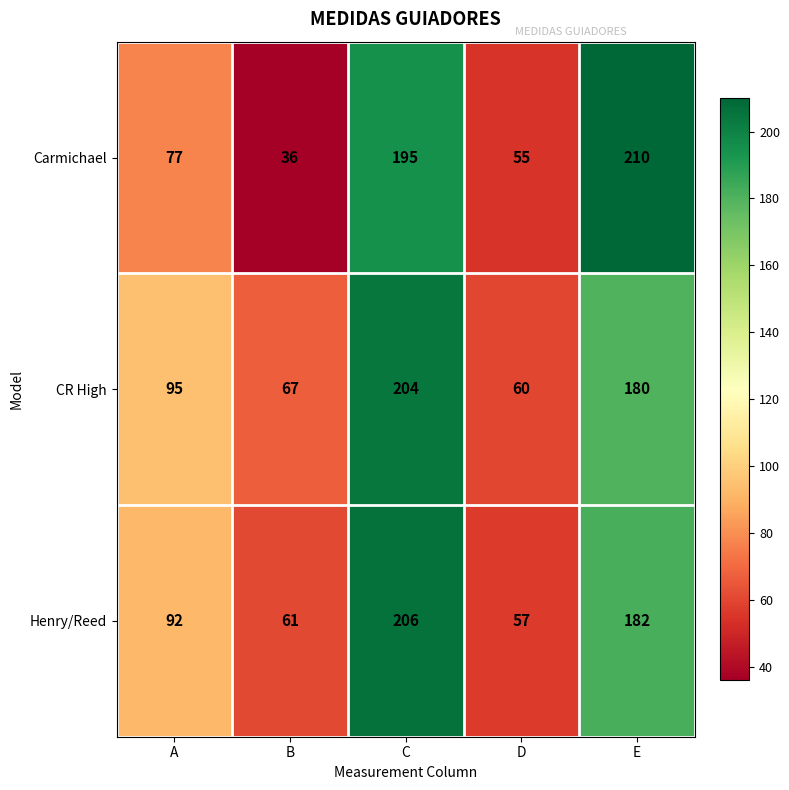

Rank the series at D from lowest to highest value.

Carmichael, Henry/Reed, CR High